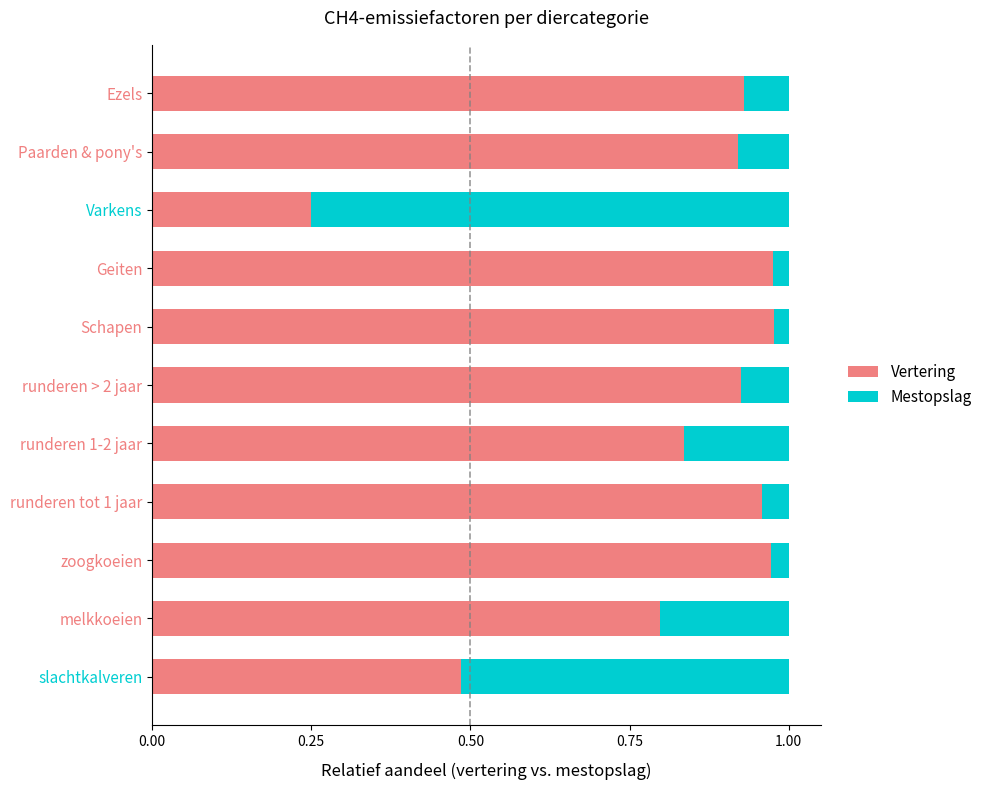

What is the sum of the Vertering values at runderen 1-2 jaar and Geiten?

1.8